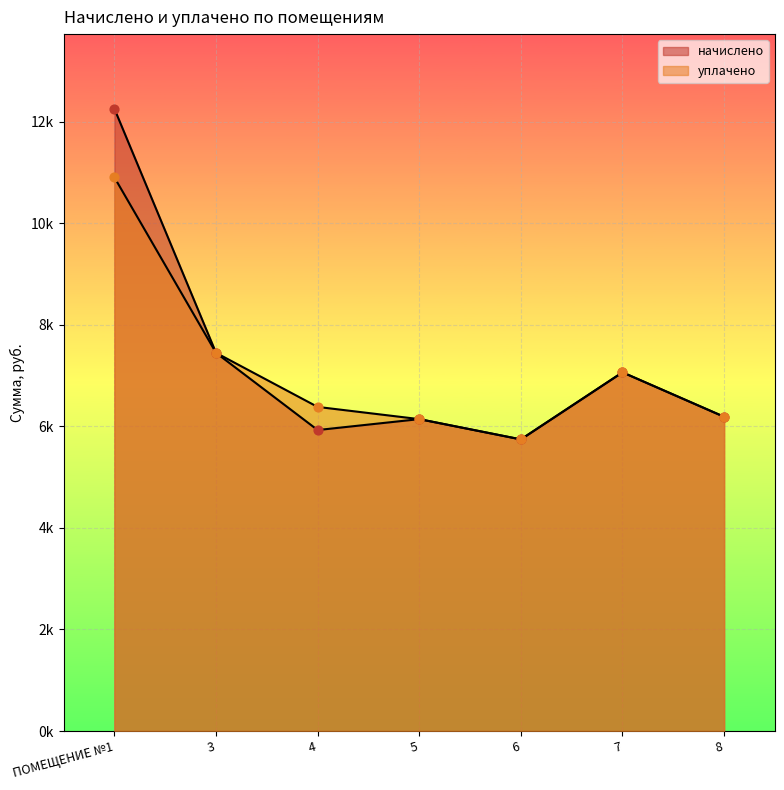

Which series reaches the minimum Y coordinate?

начислено